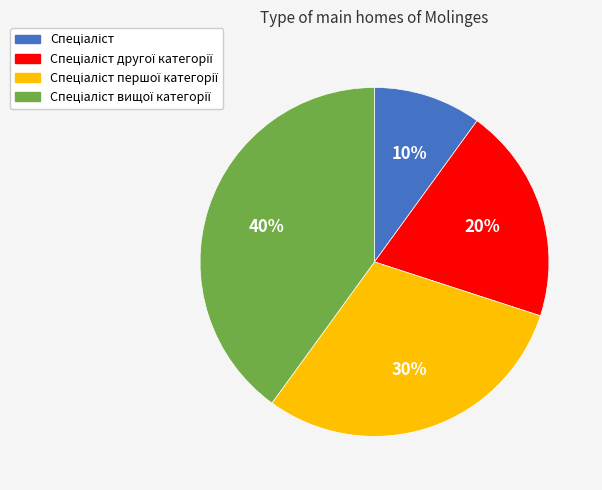

Is there any slice that represents more than half of the pie?

No